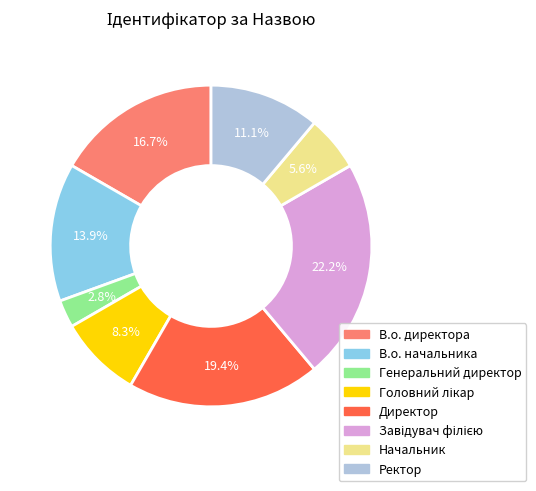

To the nearest percent, what is the average slice percentage?

12%